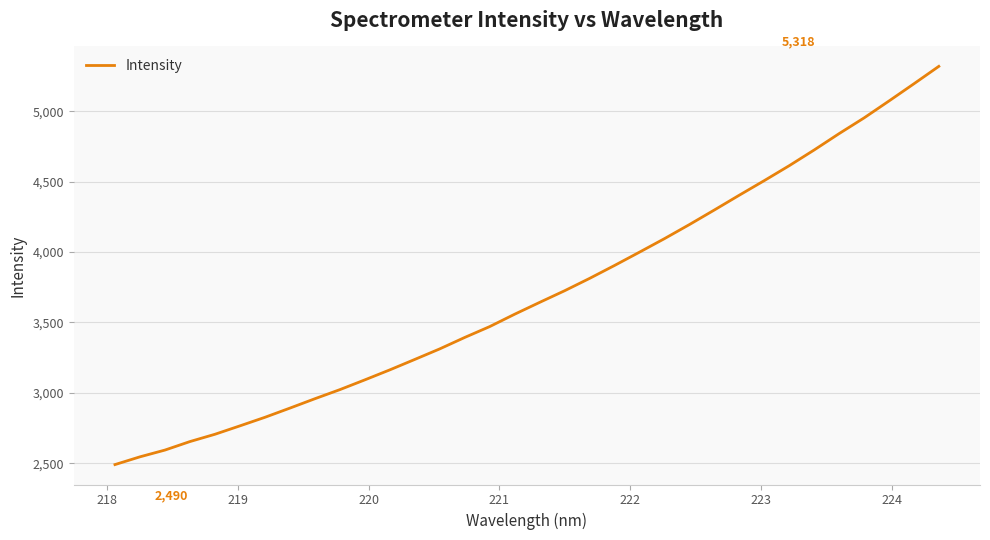

Count the number of categories in the chart.

34